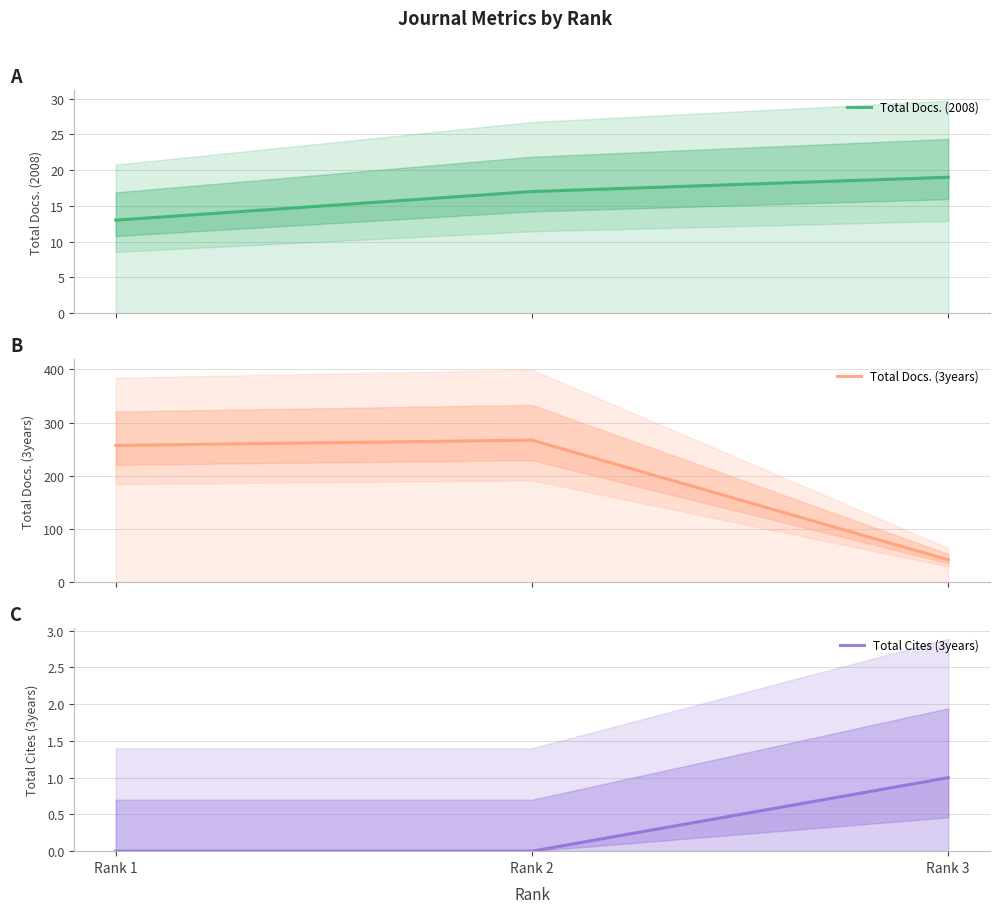

What is the total value across all series at Rank 1?

270